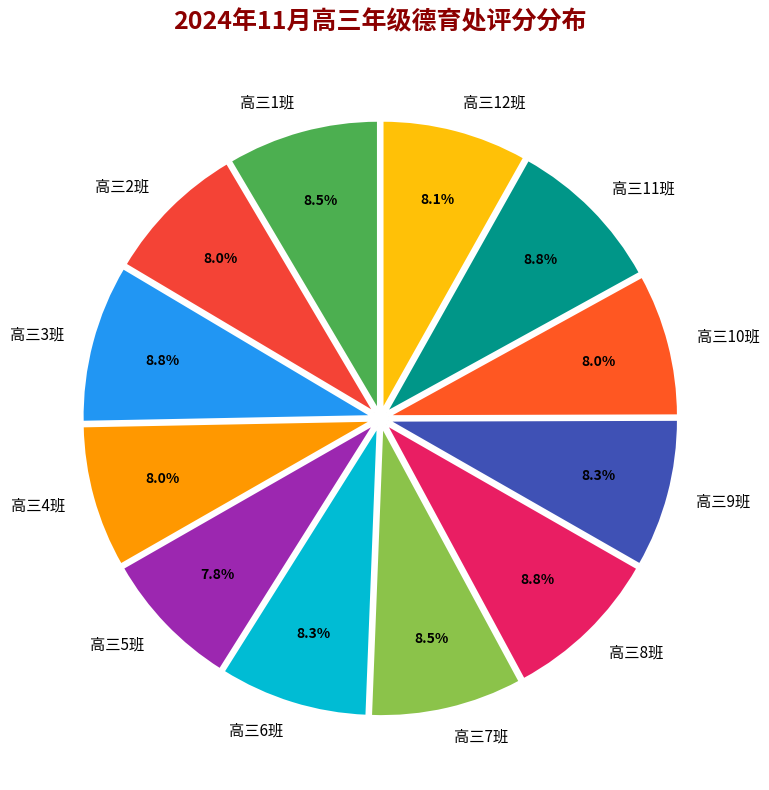

What percentage do 高三10班 and 高三12班 together represent?

16.1%